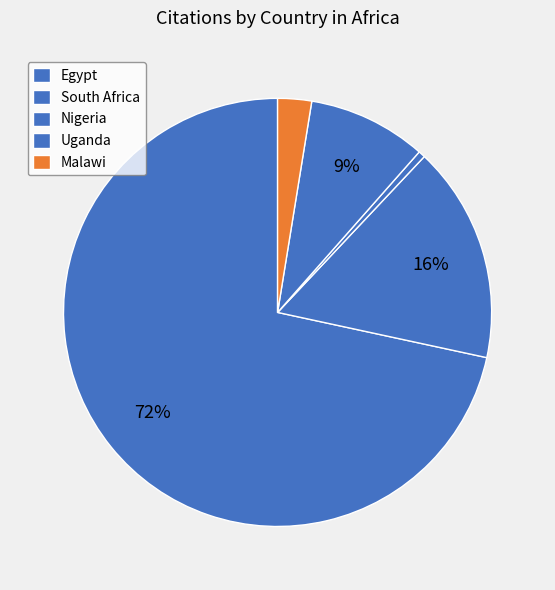

What is the ratio of the value at South Africa to the value at Nigeria?

32.0